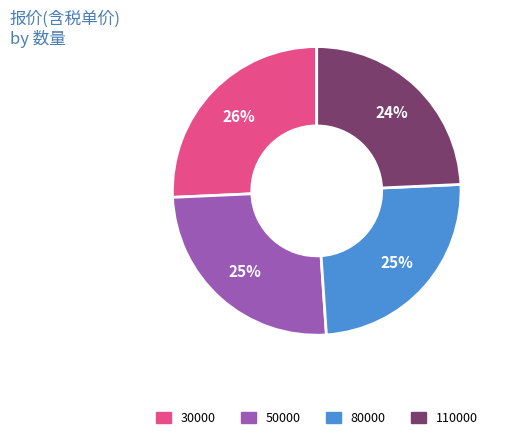

Combined, do 110000 and 80000 account for over 50%?

No